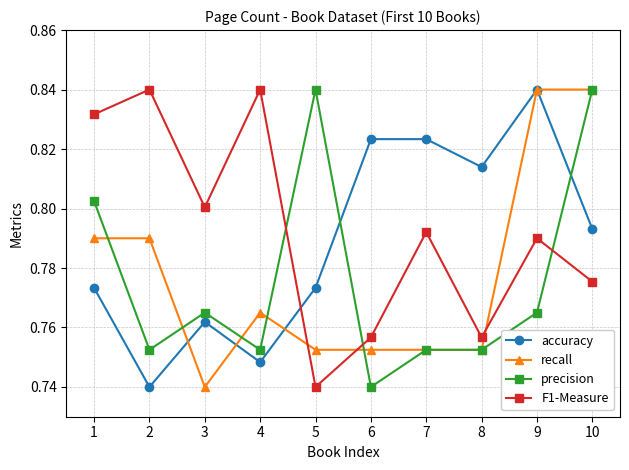

How many interior local peaks does the F1-Measure series have?

4